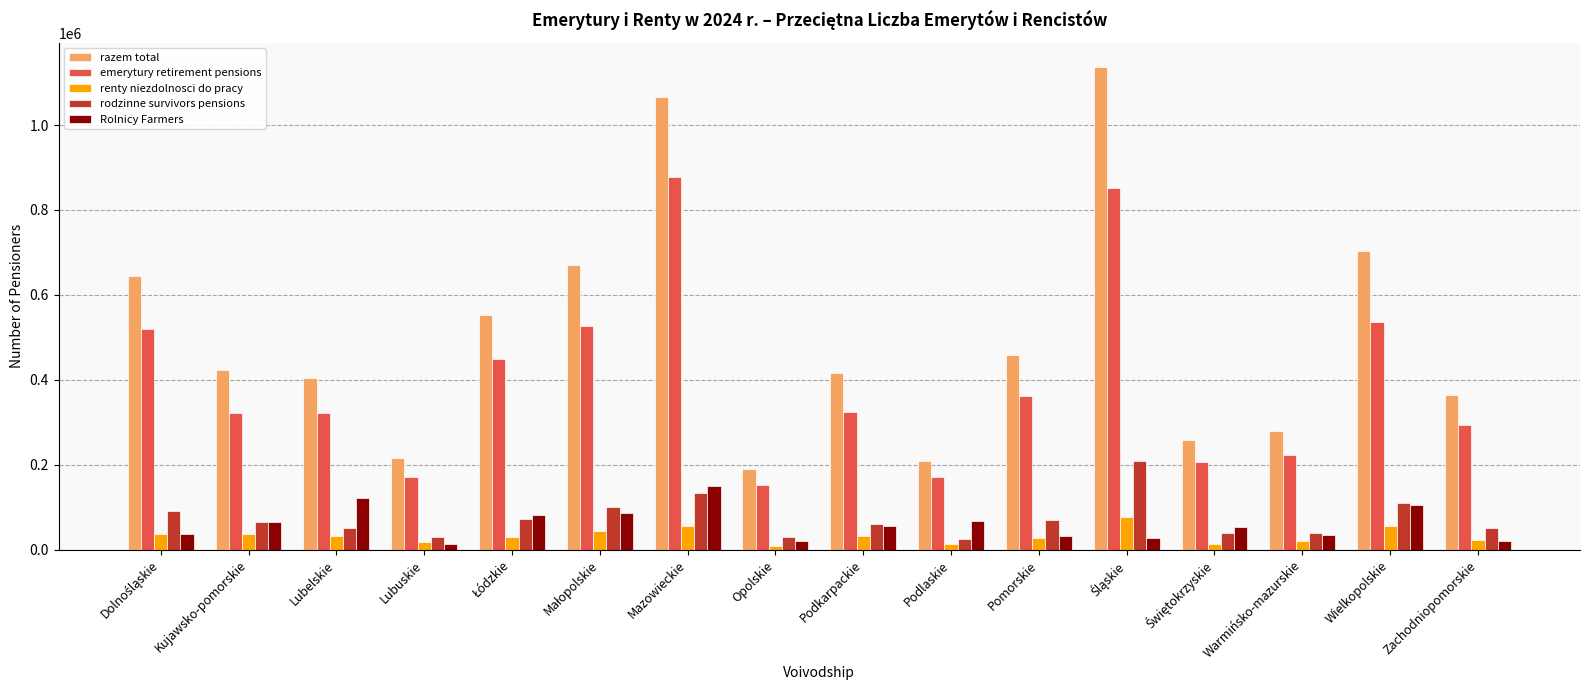

Which series has the largest total across all categories?

razem total